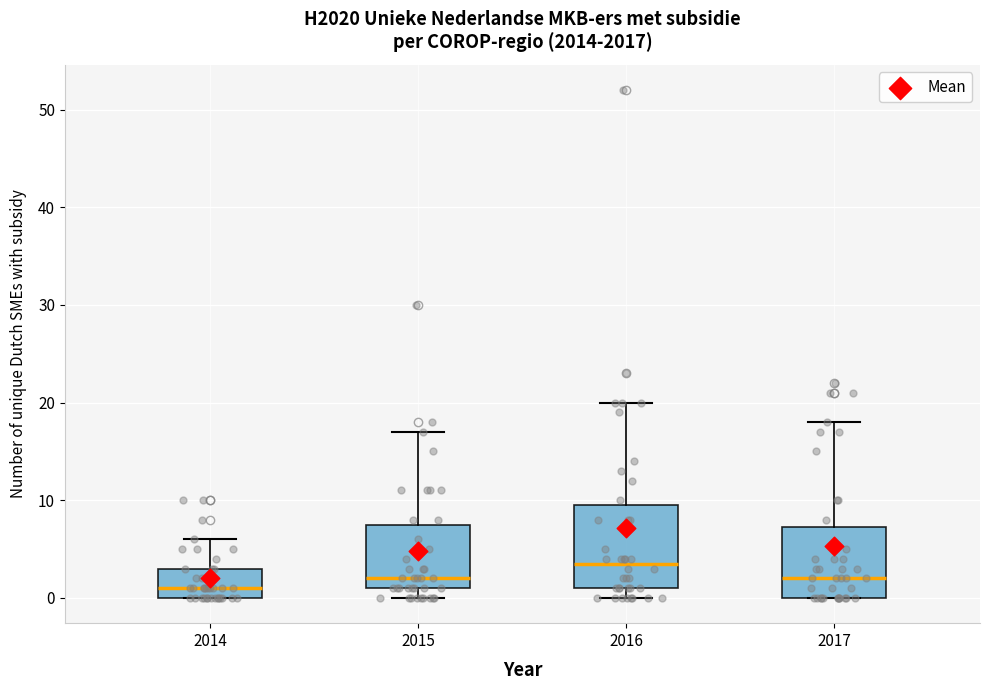

Which box has the highest median line?

2016